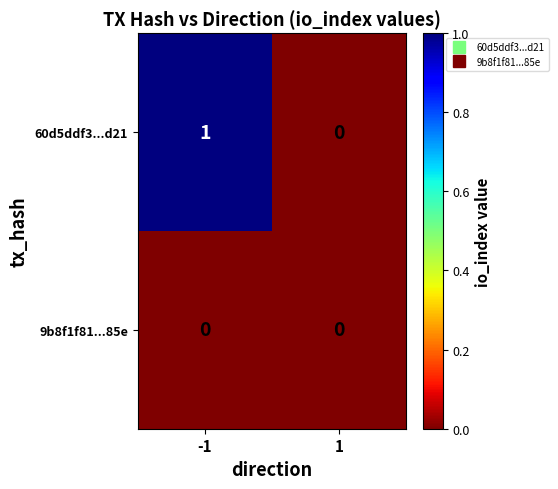

Rank the series by their average value, from highest to lowest.

60d5ddf3...d21, 9b8f1f81...85e